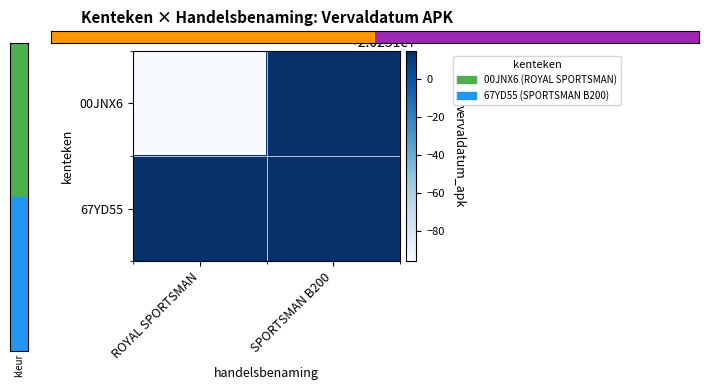

Between SPORTSMAN B200 and ROYAL SPORTSMAN, which is larger?

SPORTSMAN B200